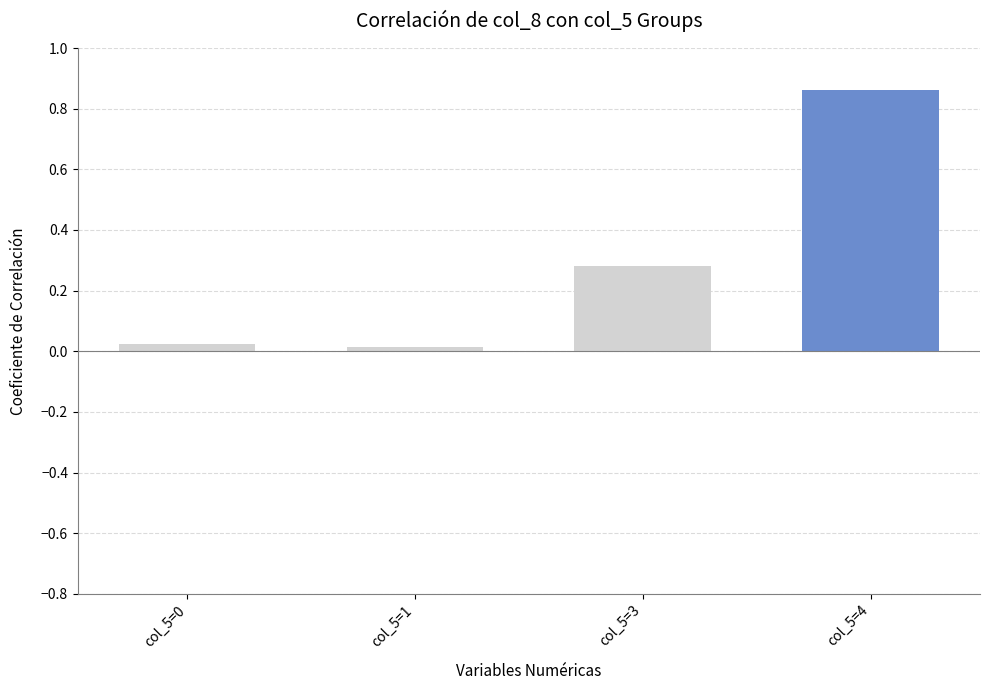

Does the chart contain any negative values?

No